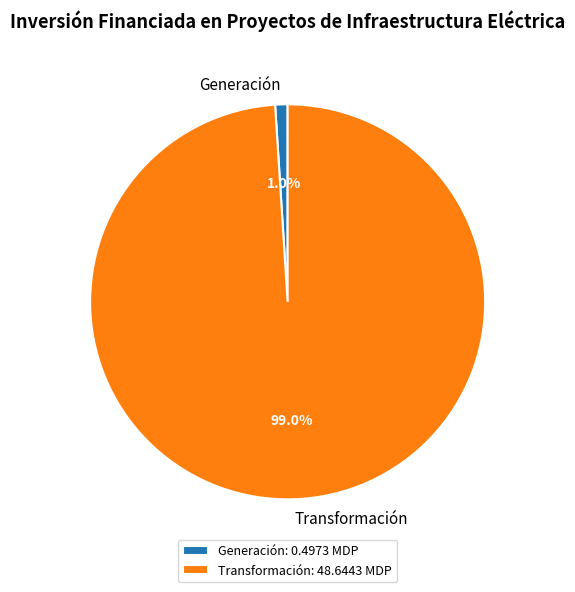

Which has a higher value, Generación or Transformación?

Transformación